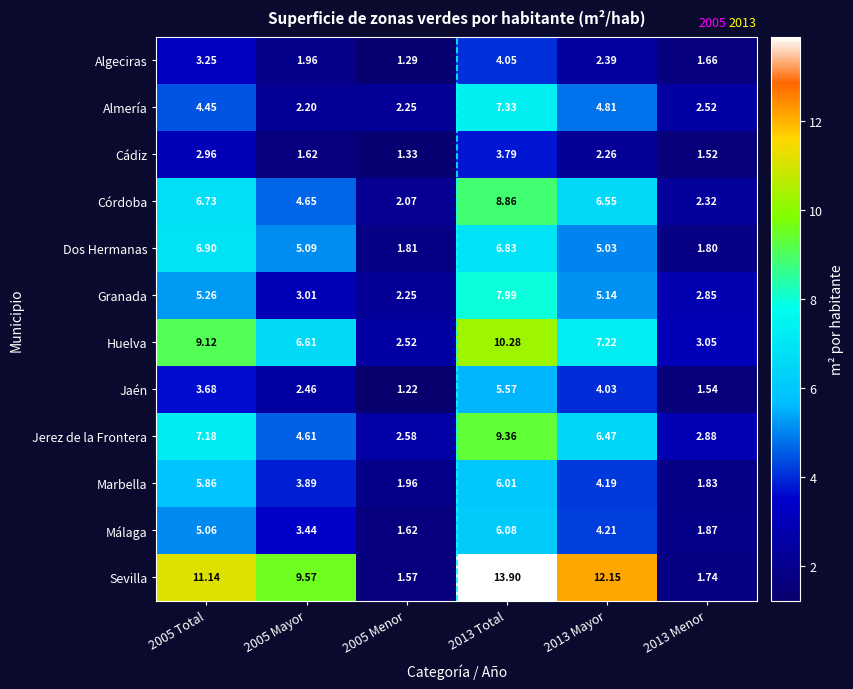

At which category does the chart reach its peak across all series?

2013 Total